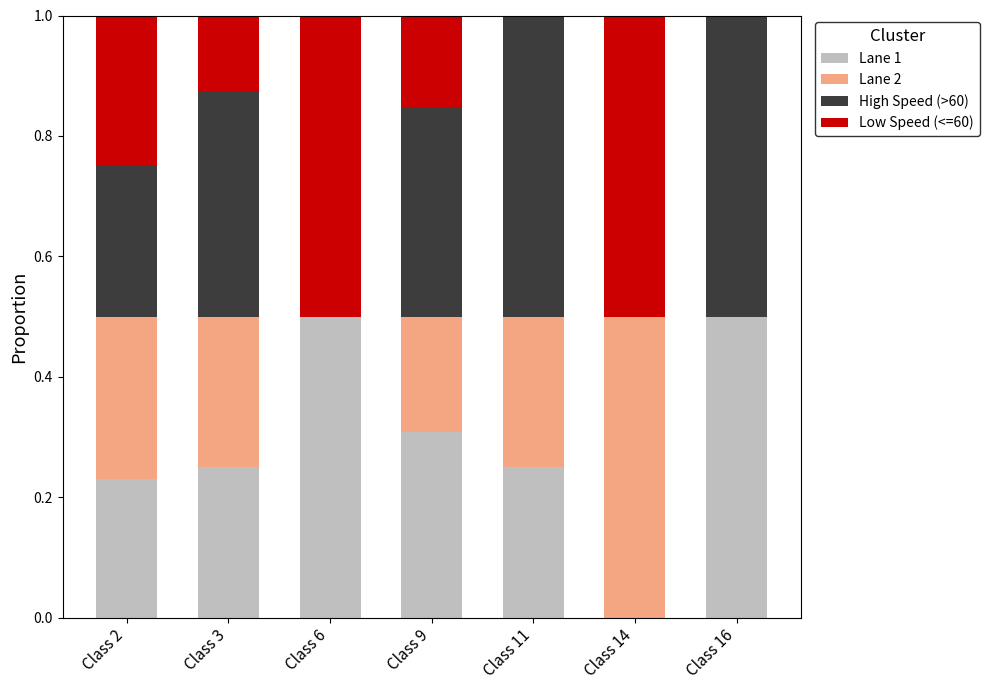

What is the highest value of the Lane 1 series?

0.5